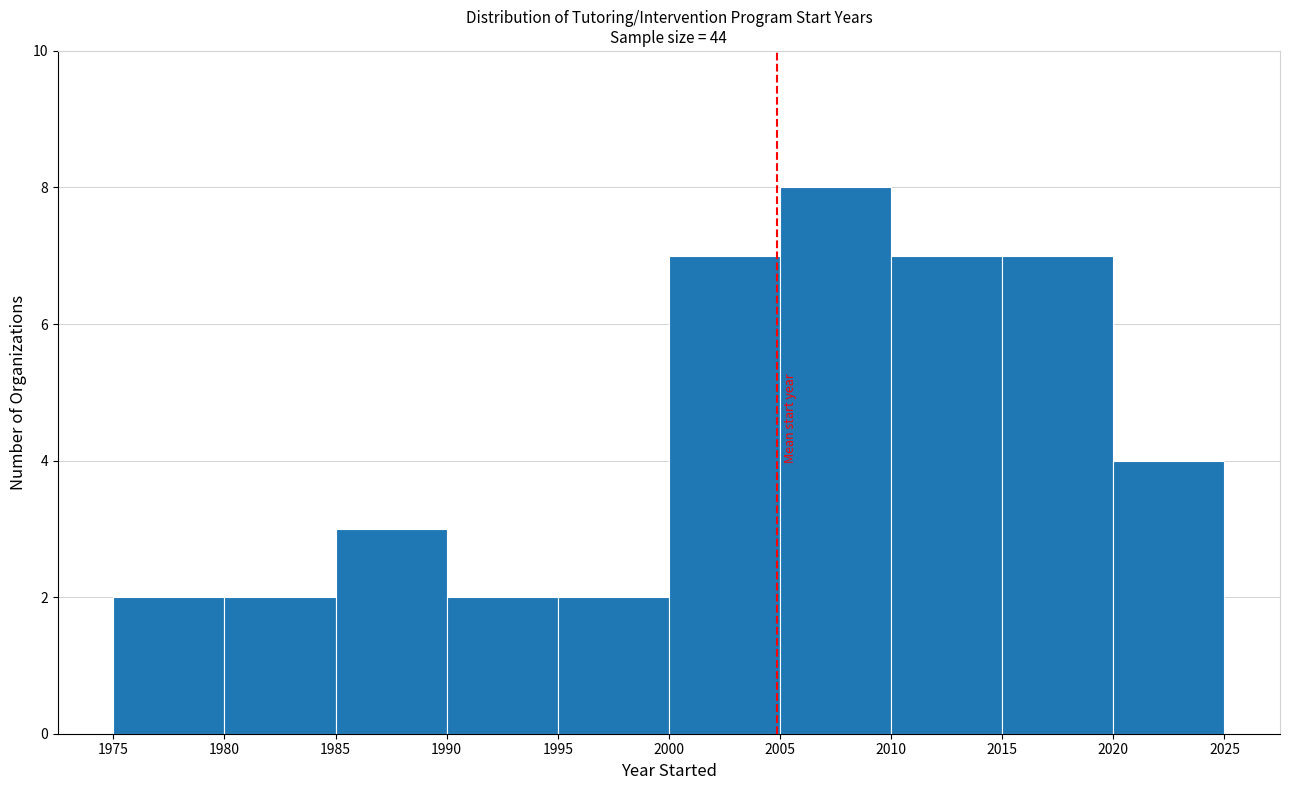

Over which range of the x-axis is the bar tallest?

2005 to 2010